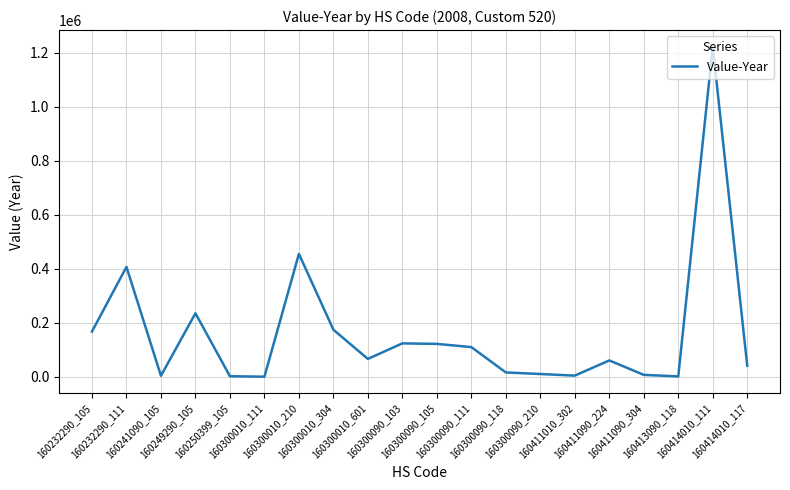

What is the average value?

162015